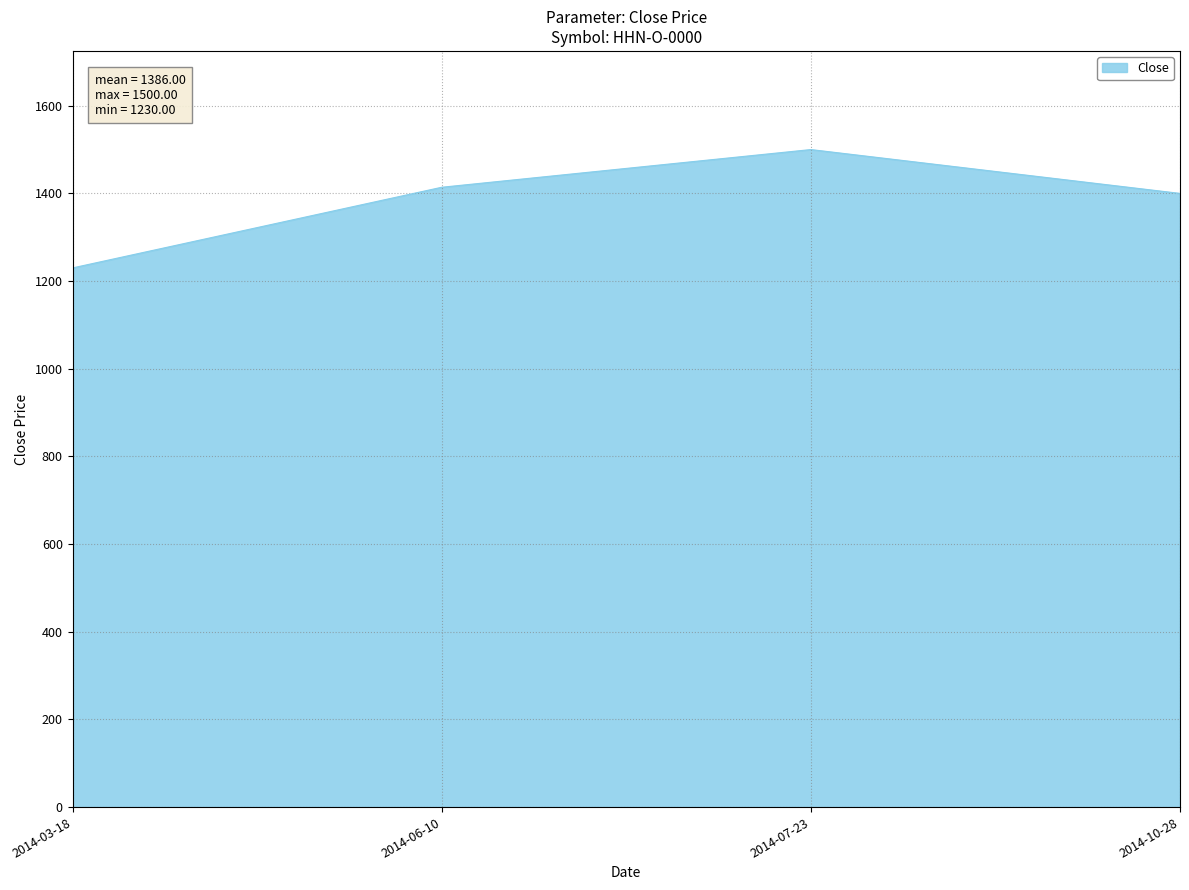

Reading left to right, transcribe all the data shown in this chart.

1230	1414	1500	1400